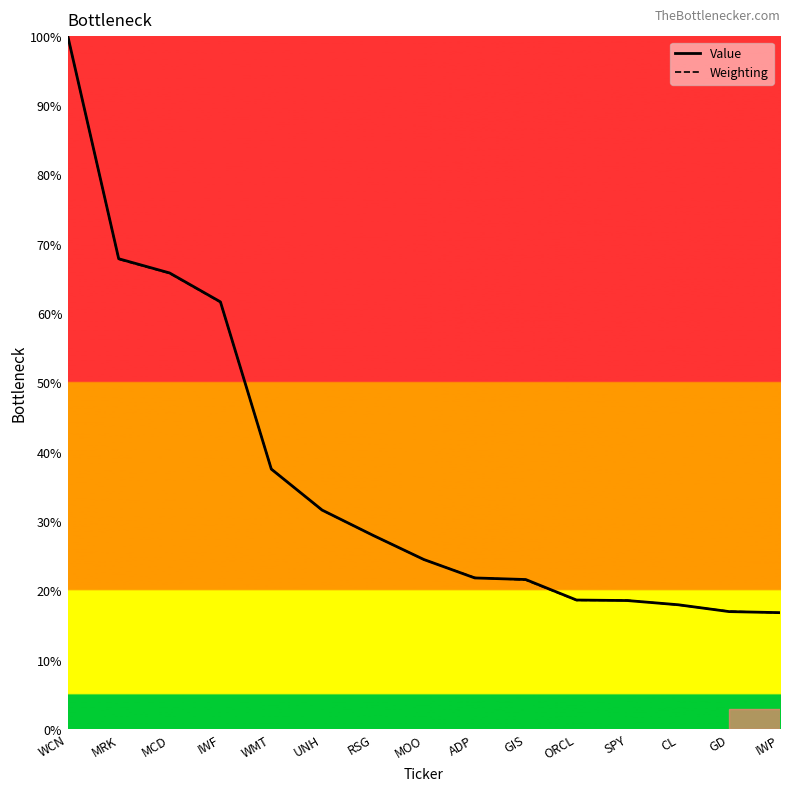

How many values in the Weighting series are below 24?

7